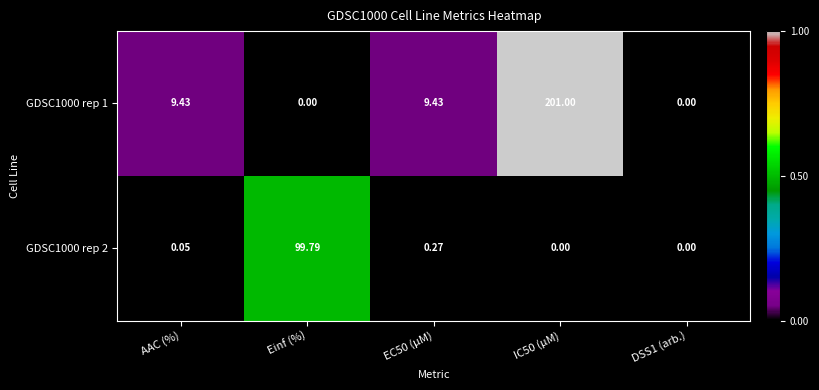

Is the value of GDSC1000 rep 2 at DSS1 (arb.) greater than the value of GDSC1000 rep 1 at IC50 (µM)?

No